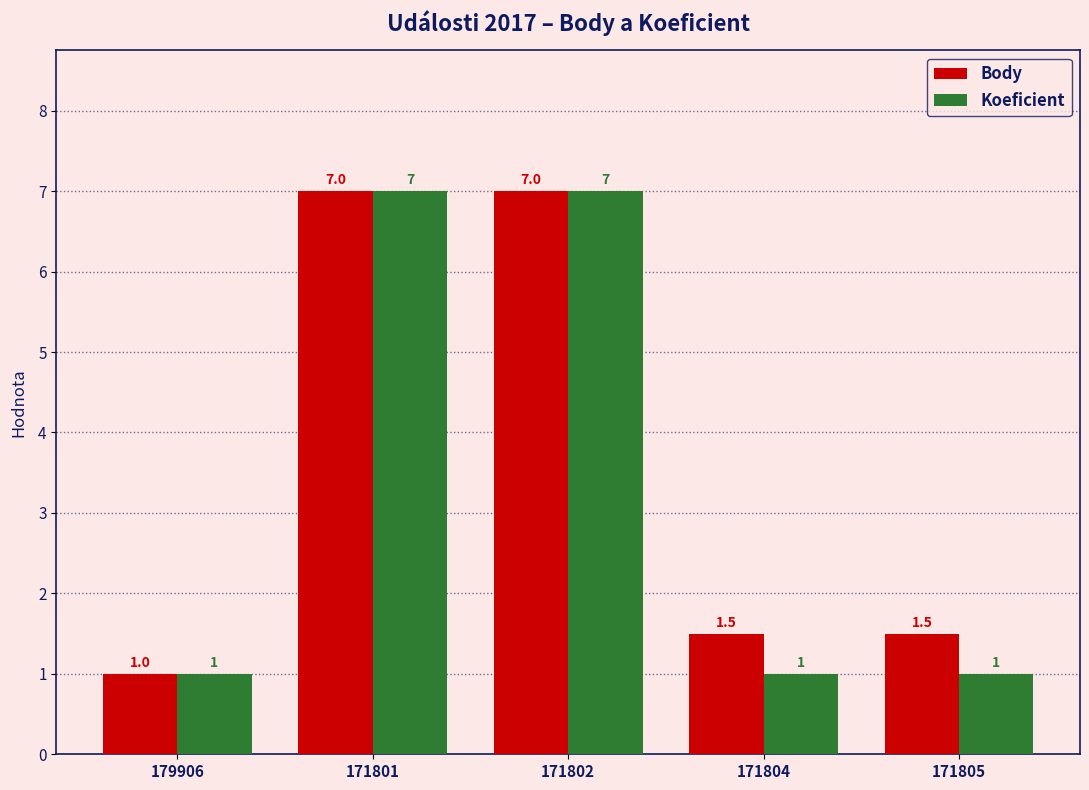

What is the difference between the second highest and second lowest values in the Body series?

5.5